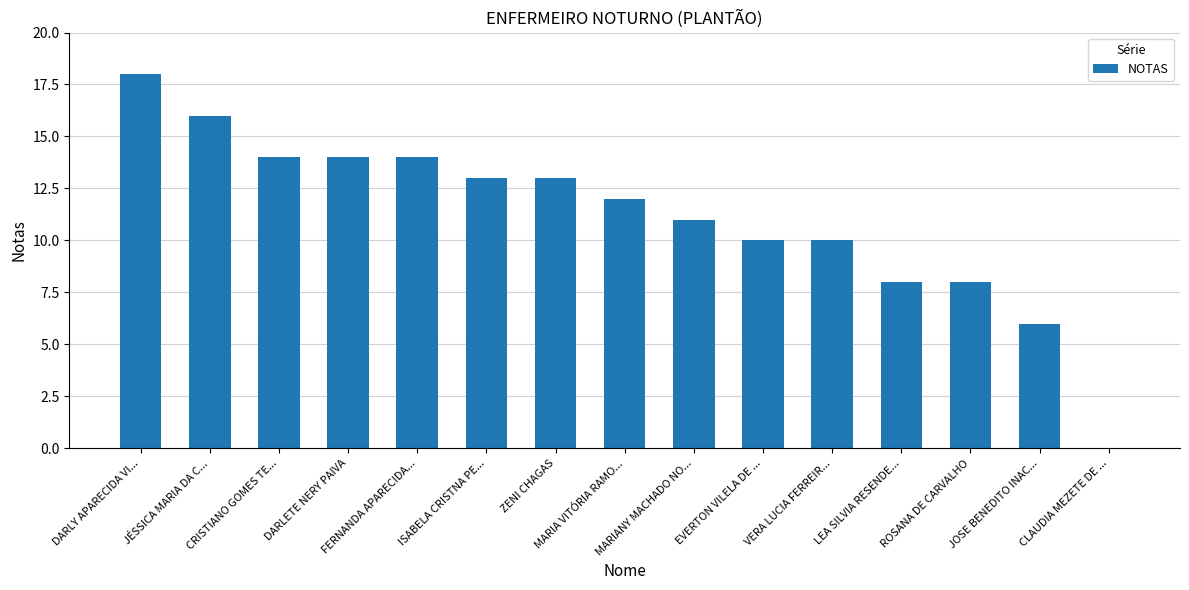

What is the maximum value shown in the chart?

18